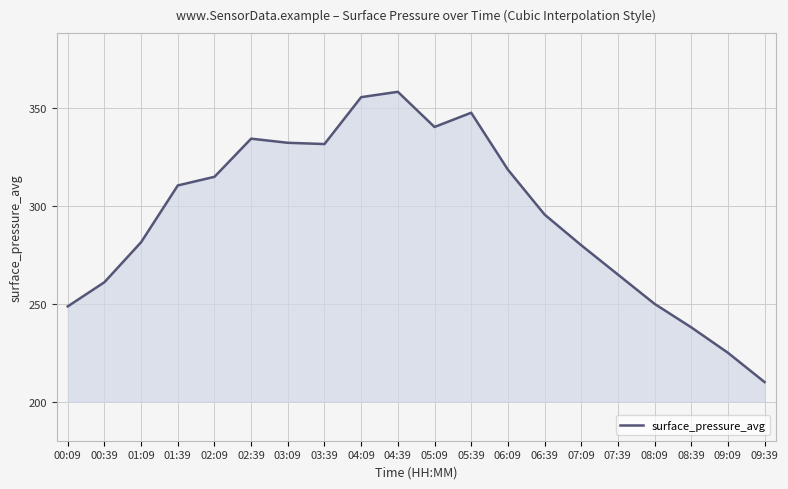

The chart shows a value of 78.9 at 01:39. True or false?

False